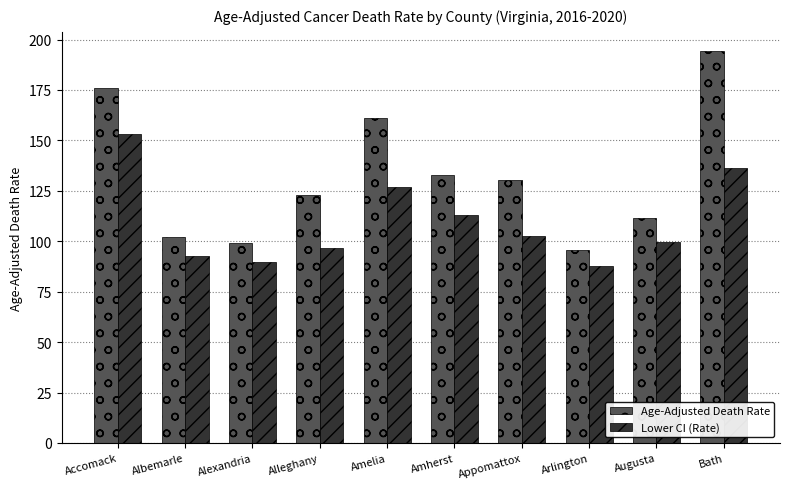

List the series in order of their peak value, highest first.

Age-Adjusted Death Rate, Lower CI (Rate)